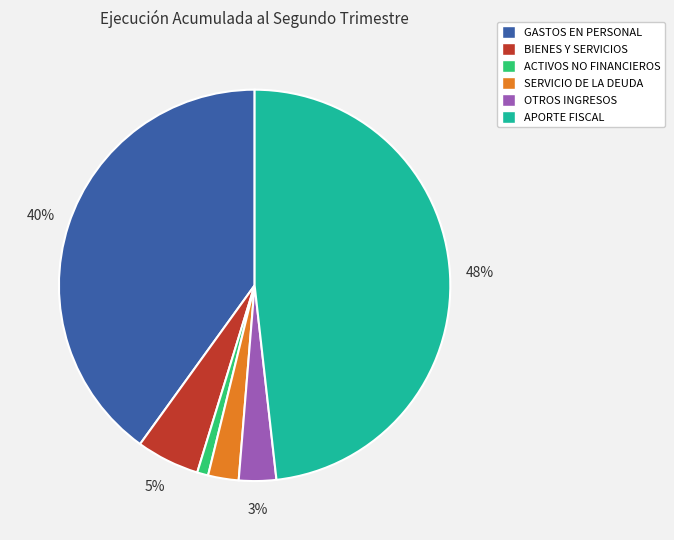

What is the largest slice in the pie chart?

APORTE FISCAL